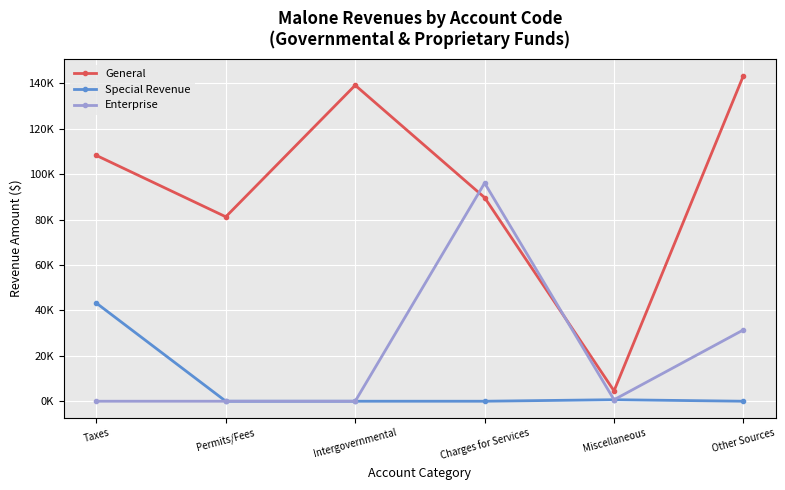

What are all the series names shown in the legend?

General, Special Revenue, Enterprise